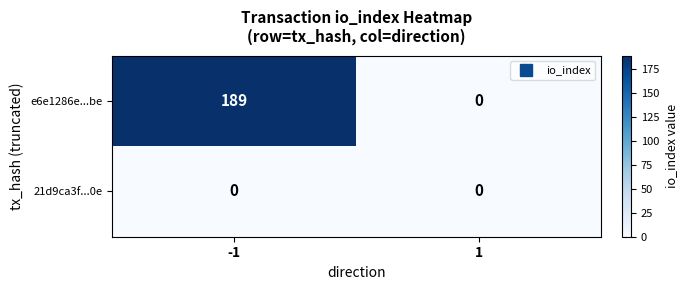

Rank the series by their average value, from highest to lowest.

e6e1286e...be, 21d9ca3f...0e